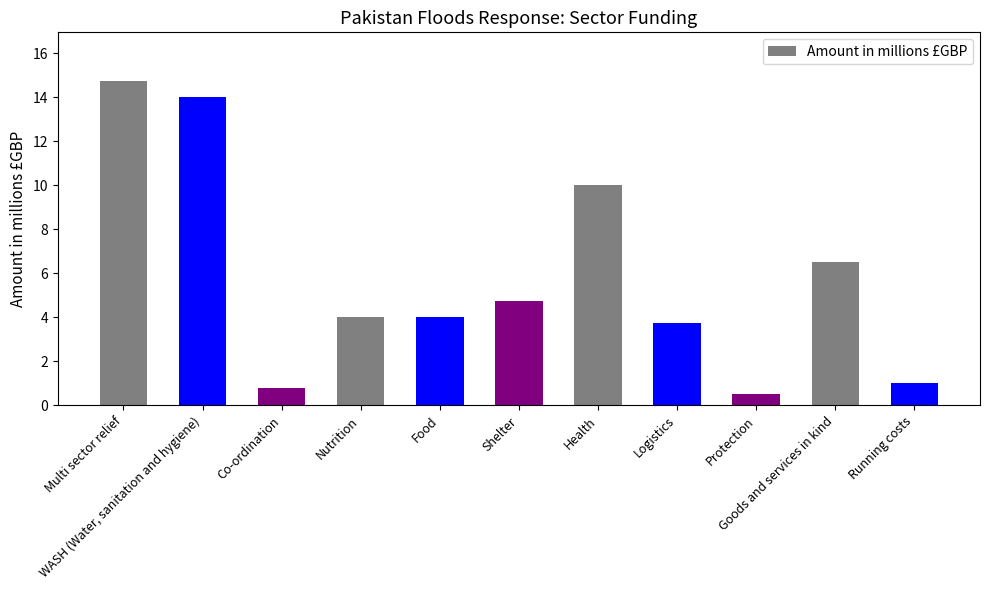

What is the change in value from WASH (Water, sanitation and hygiene) to Running costs?

-13.0